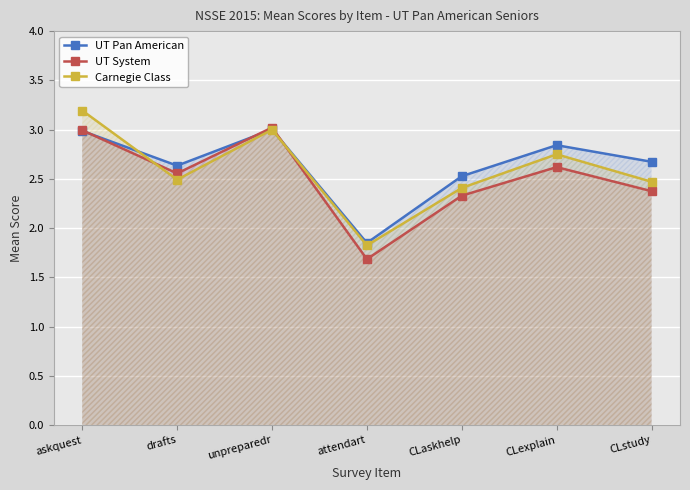

The value of UT Pan American at CLstudy is 4.1. True or false?

False